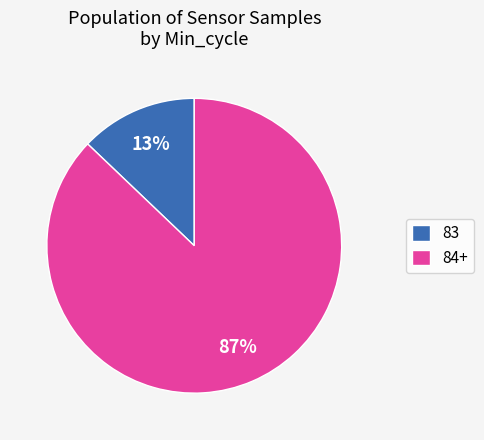

Does any single category account for the majority?

Yes